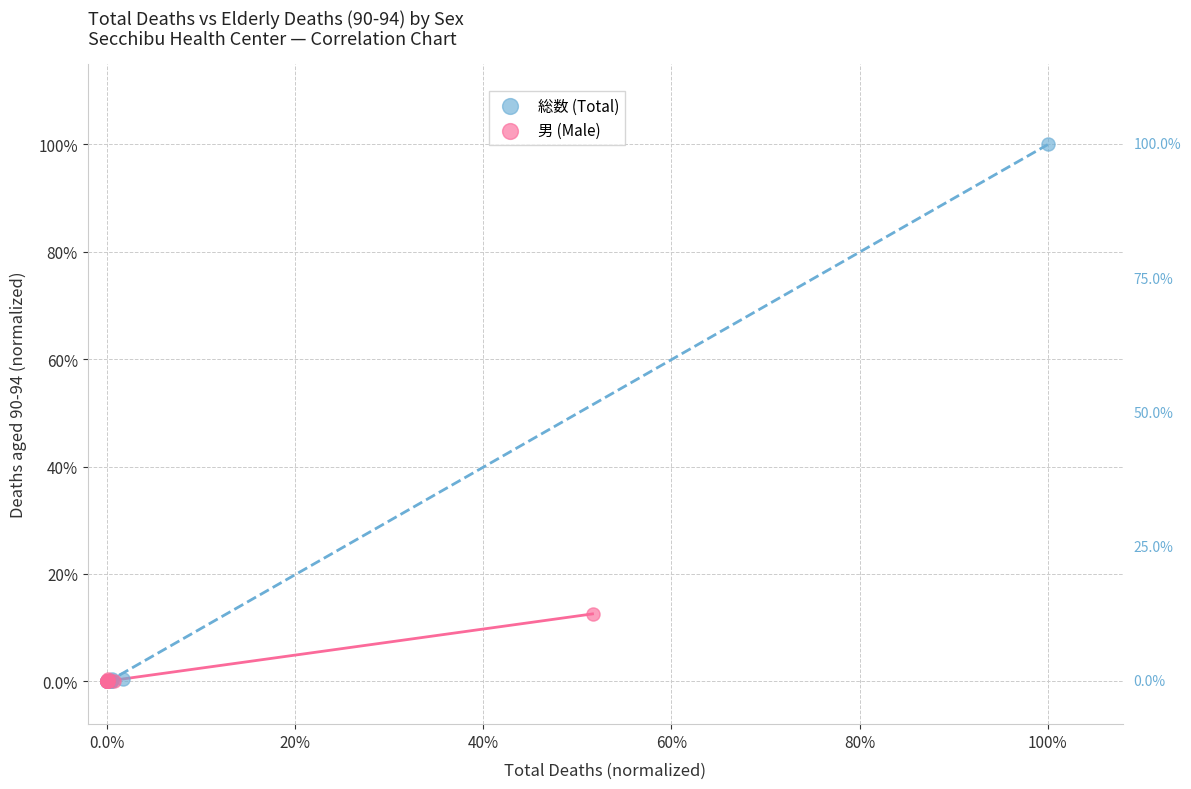

What are all the series names shown in the legend?

総数 (Total), 男 (Male)